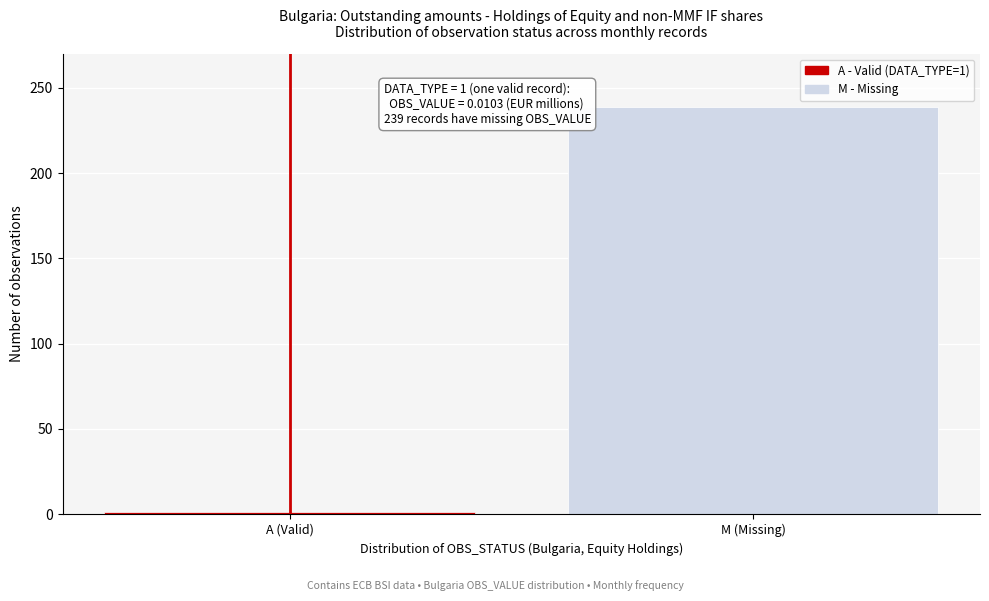

Reading left to right, list all the values displayed in this chart.

1	239